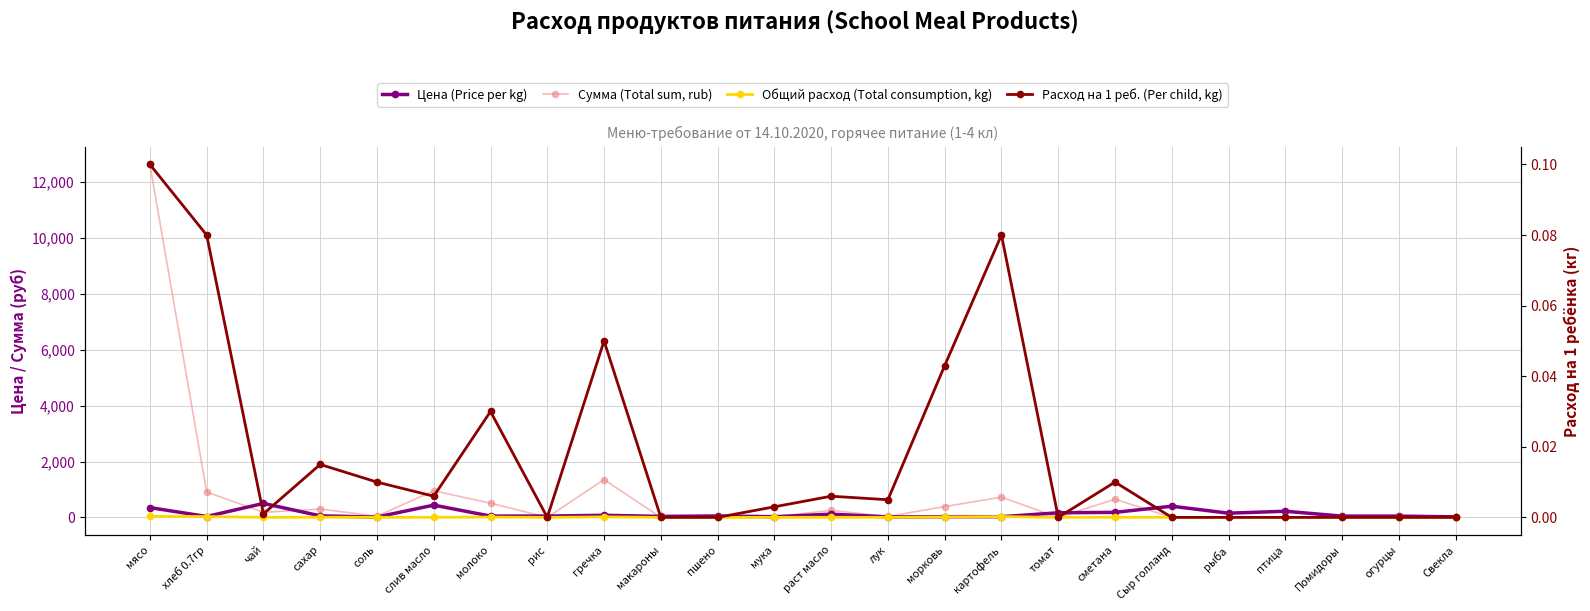

What is the difference between the maximum and second lowest values in the Цена (Price per kg) series?

482.0